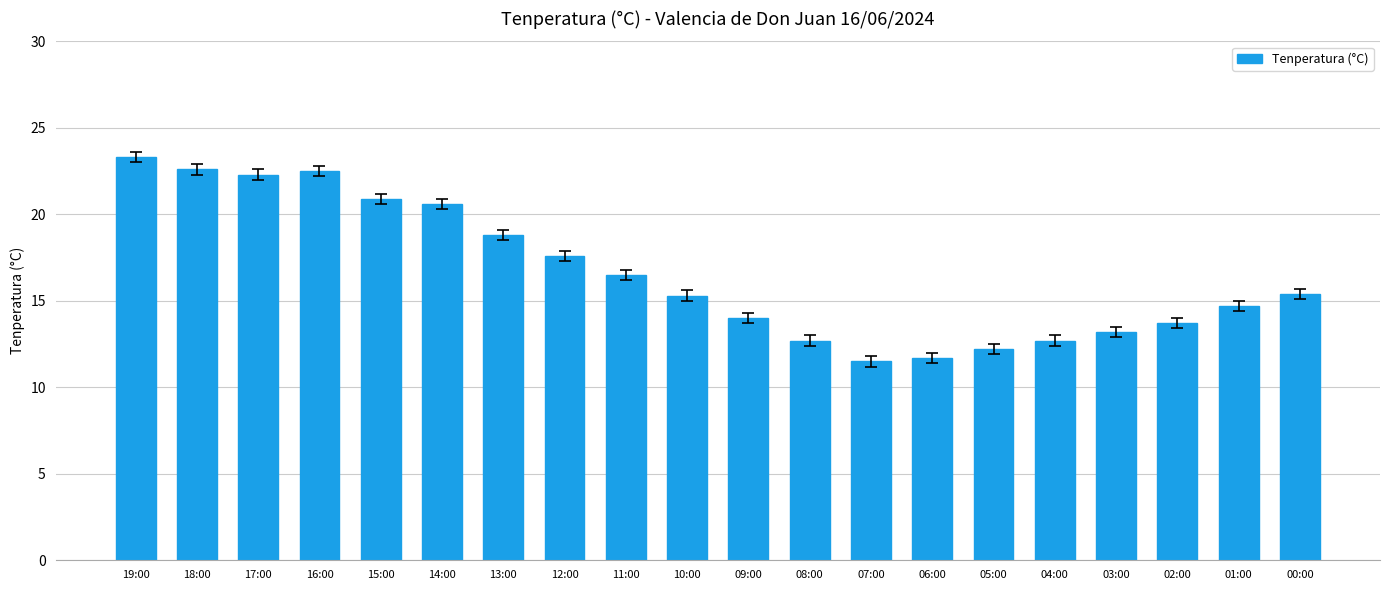

Count the number of categories in the chart.

20